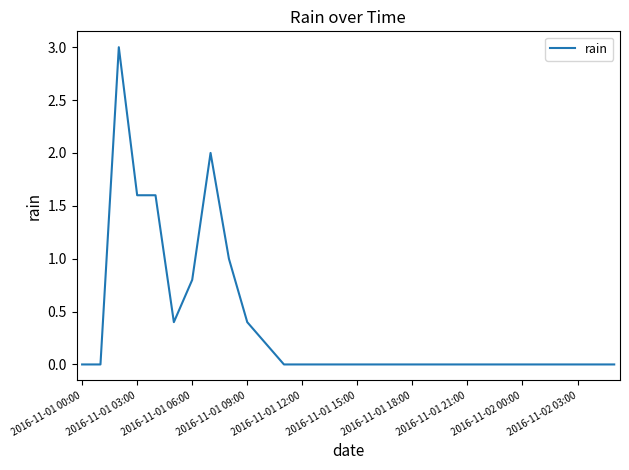

What is the difference between the second highest and second lowest values?

2.0